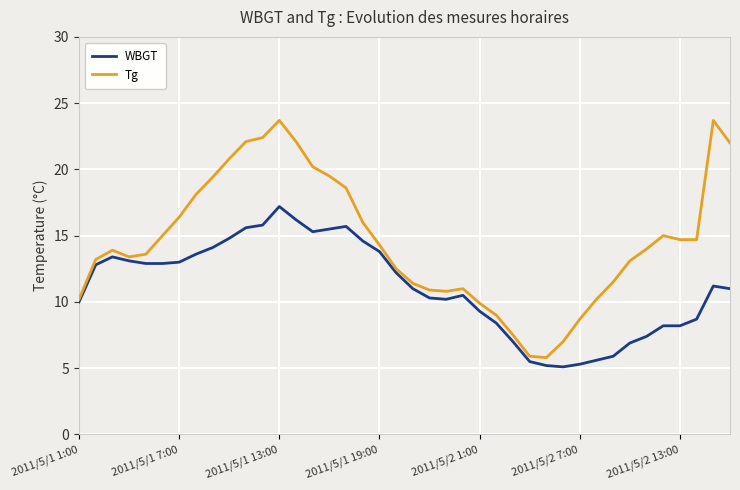

Which series has the largest total across all categories?

Tg